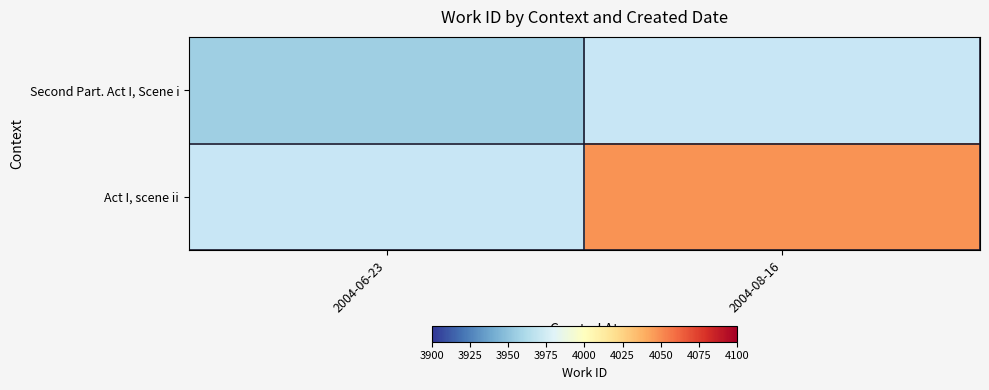

At how many categories does at least one series exceed 3969?

1